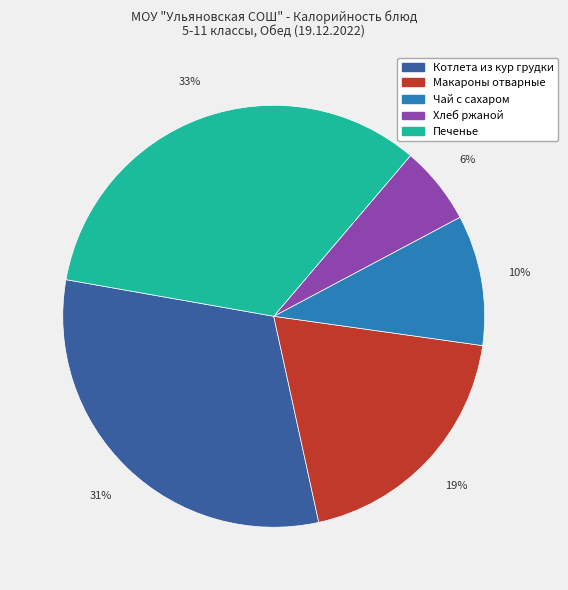

To the nearest percent, what is the average slice percentage?

20%